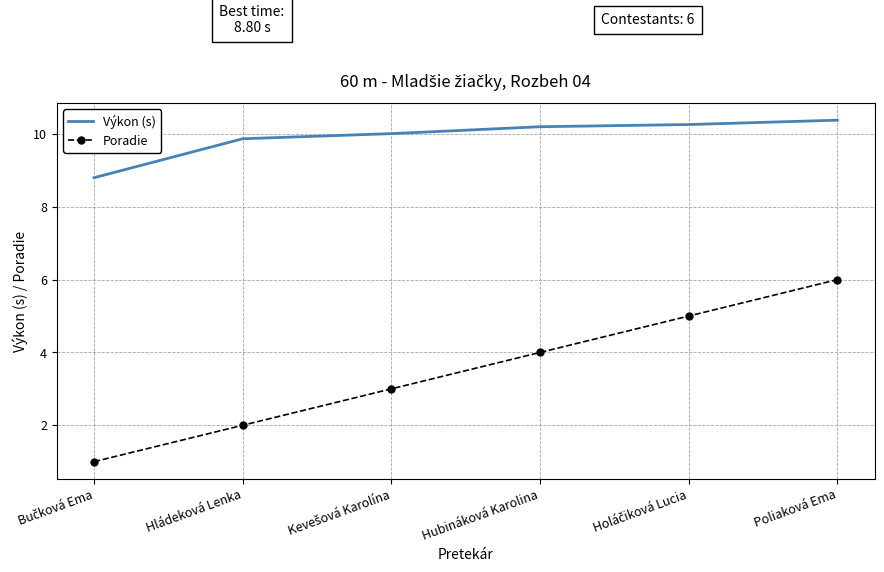

Which series has the largest total across all categories?

Výkon (s)